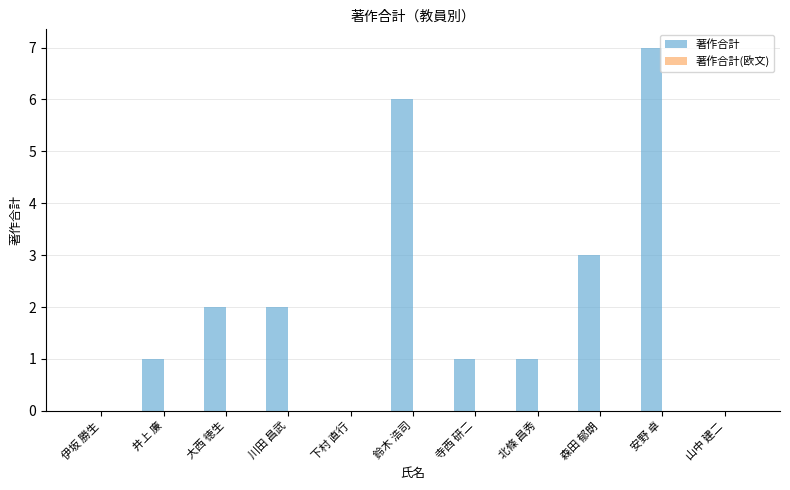

Does the chart contain stacked bars?

No